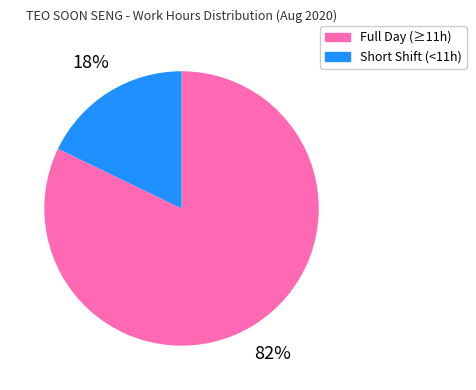

Is there a majority slice in this chart?

Yes